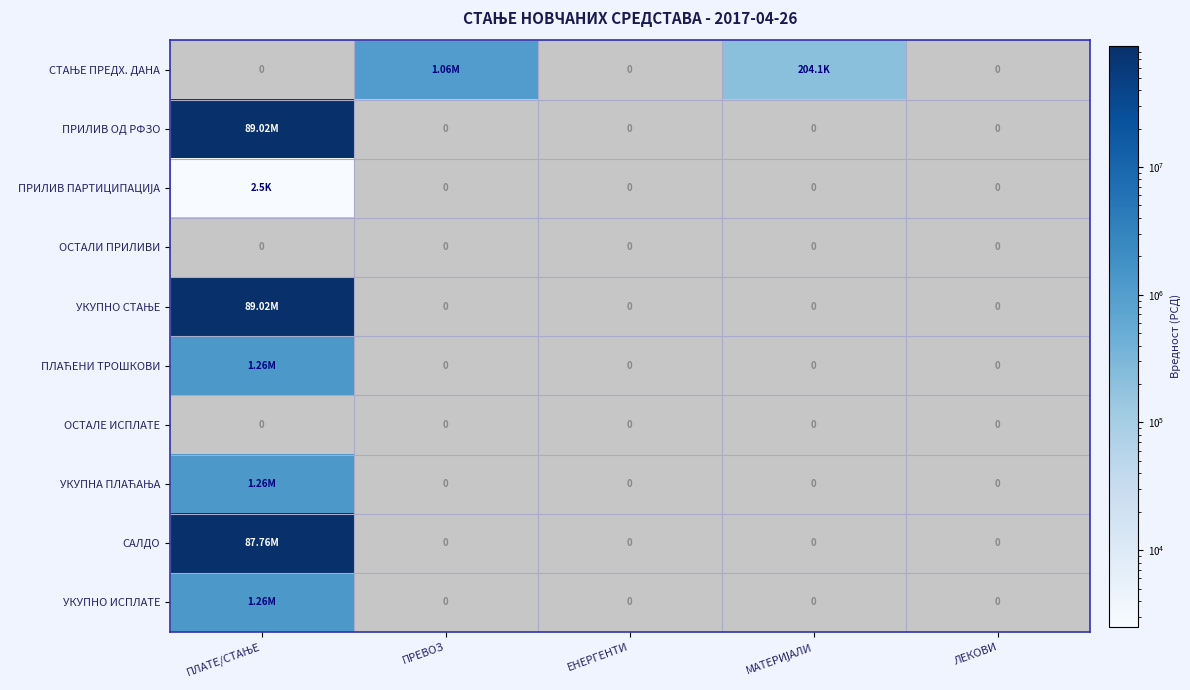

At which label does УКУПНА ПЛАЋАЊА reach its minimum?

ПРЕВОЗ